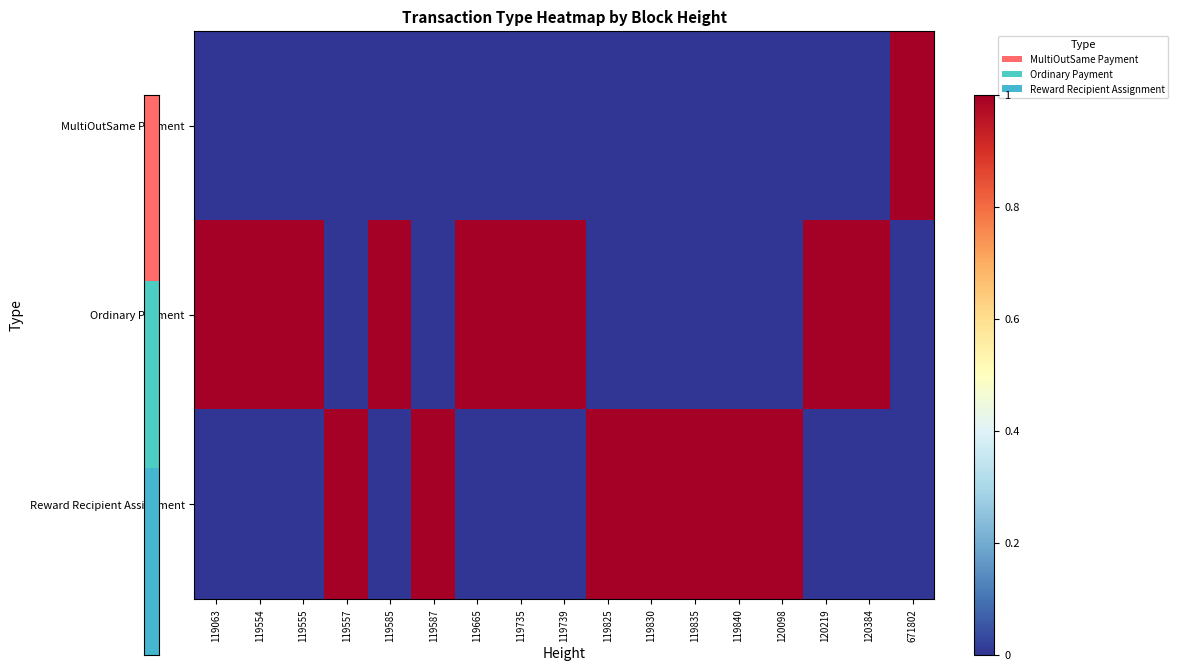

Which series has the largest range (max minus min)?

MultiOutSame Payment